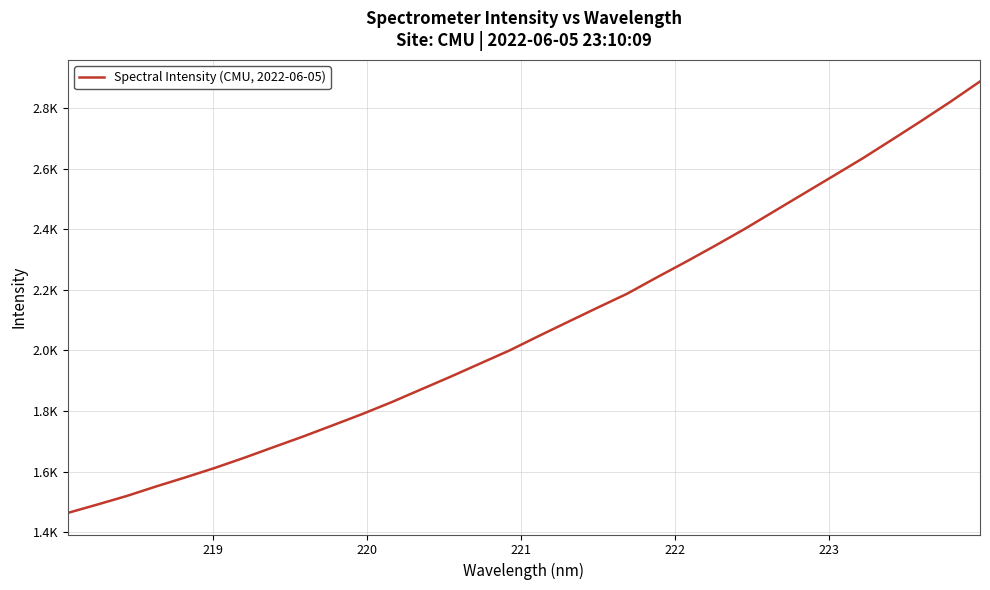

Is this an area chart (filled region under the line)?

No